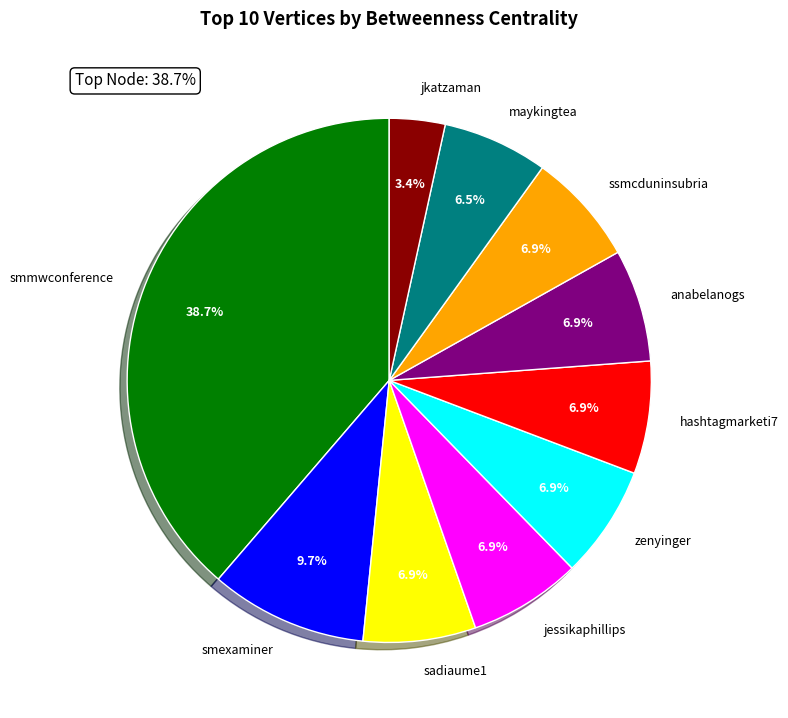

Approximately how many times larger is the value at jessikaphillips compared to anabelanogs?

1.0